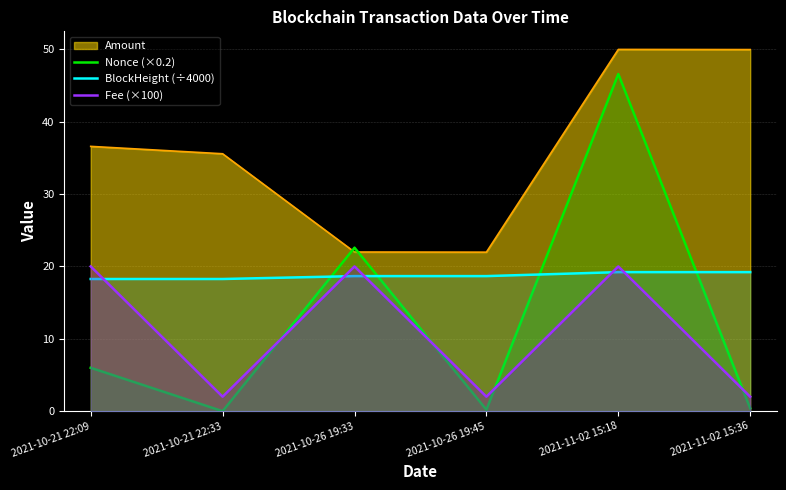

What is the sum of all BlockHeight (÷4000) values?

112.3